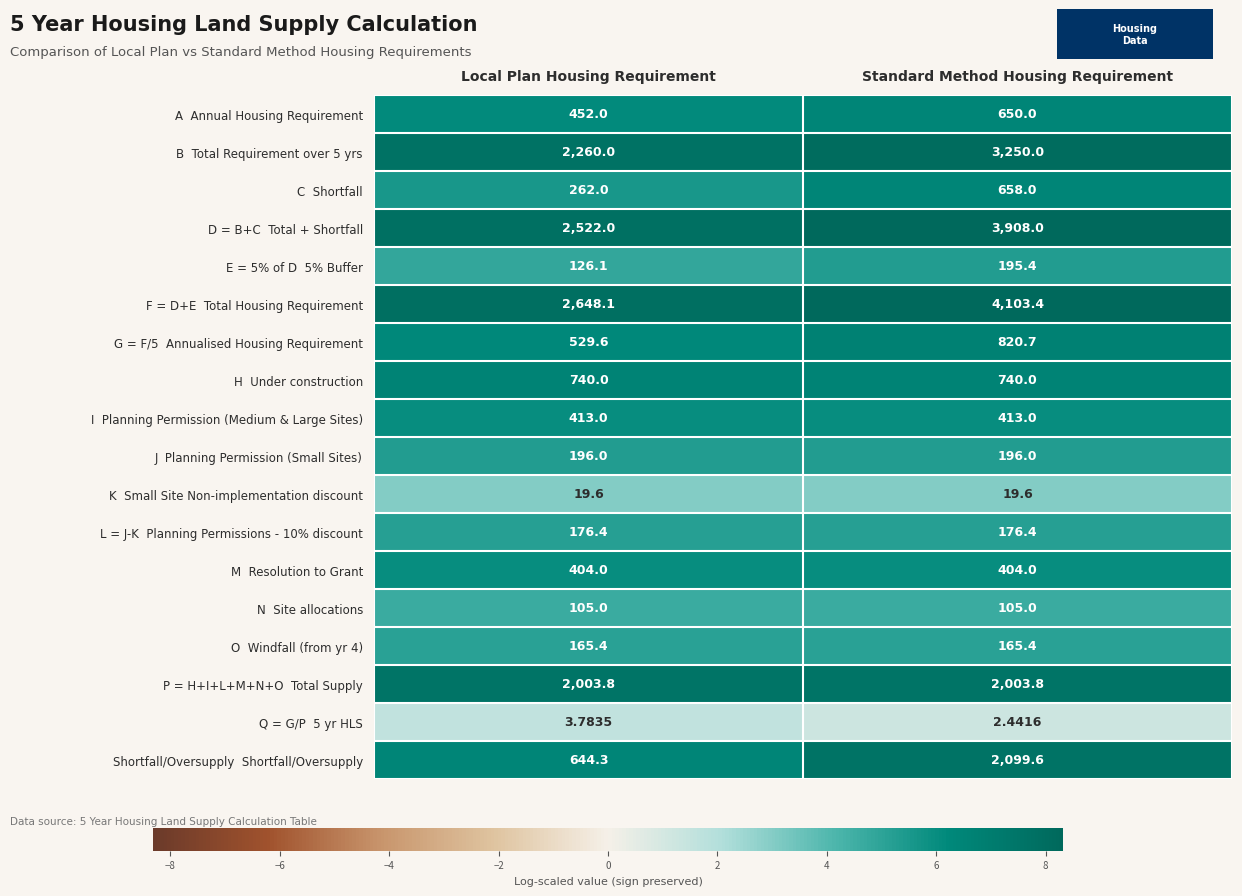

At which category is the sum across all series the highest?

Standard Method Housing Requirement